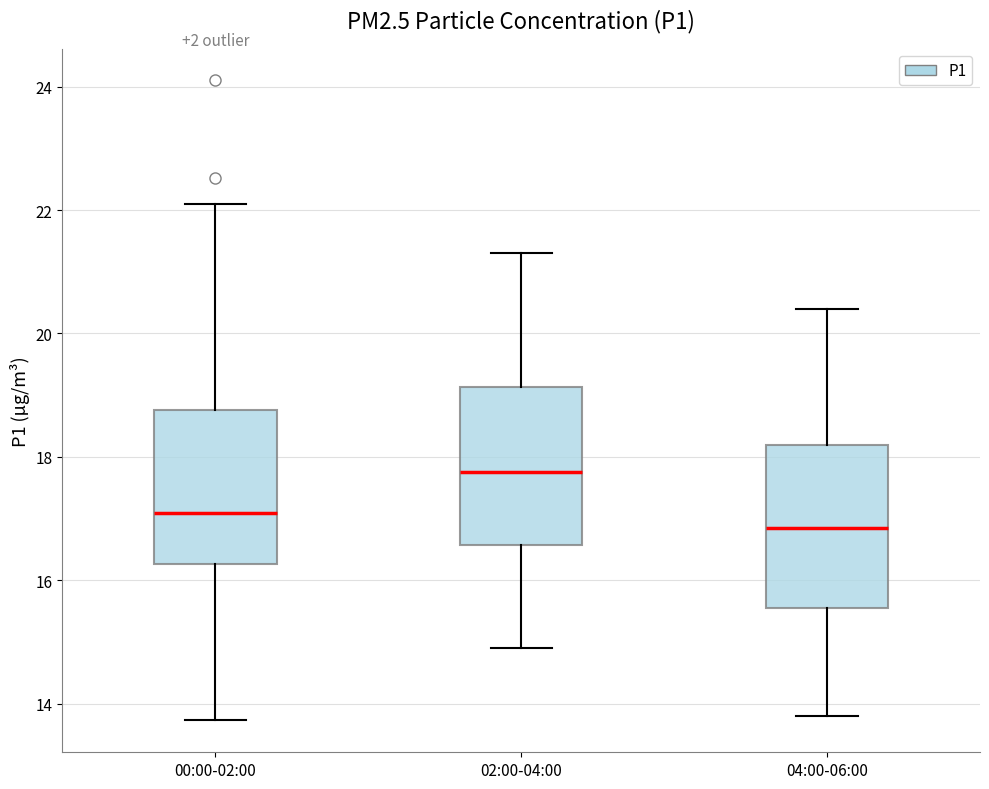

Which box's median line is the lowest?

04:00-06:00